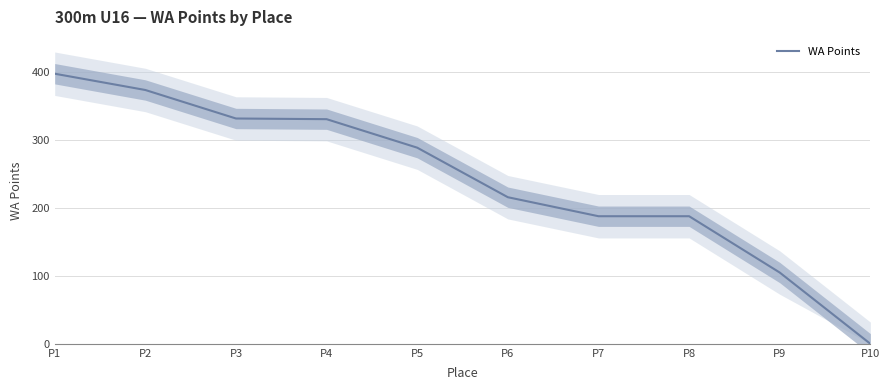

What is the maximum value shown in the chart?

398